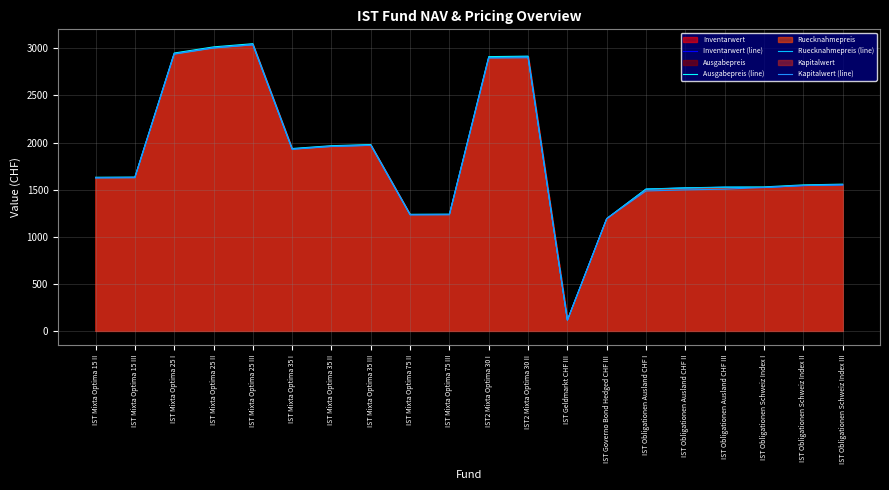

How many lines are shown in the chart?

4